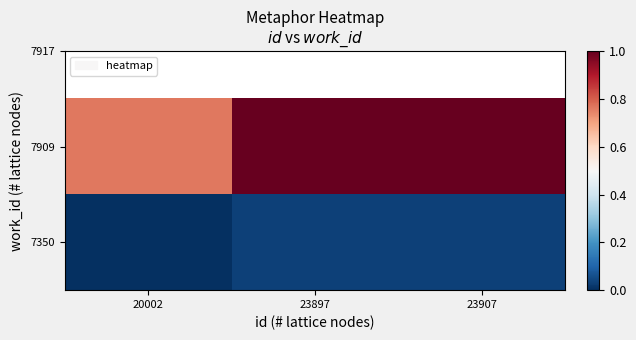

Rank the series at 23897 from highest to lowest value.

7909, 7350